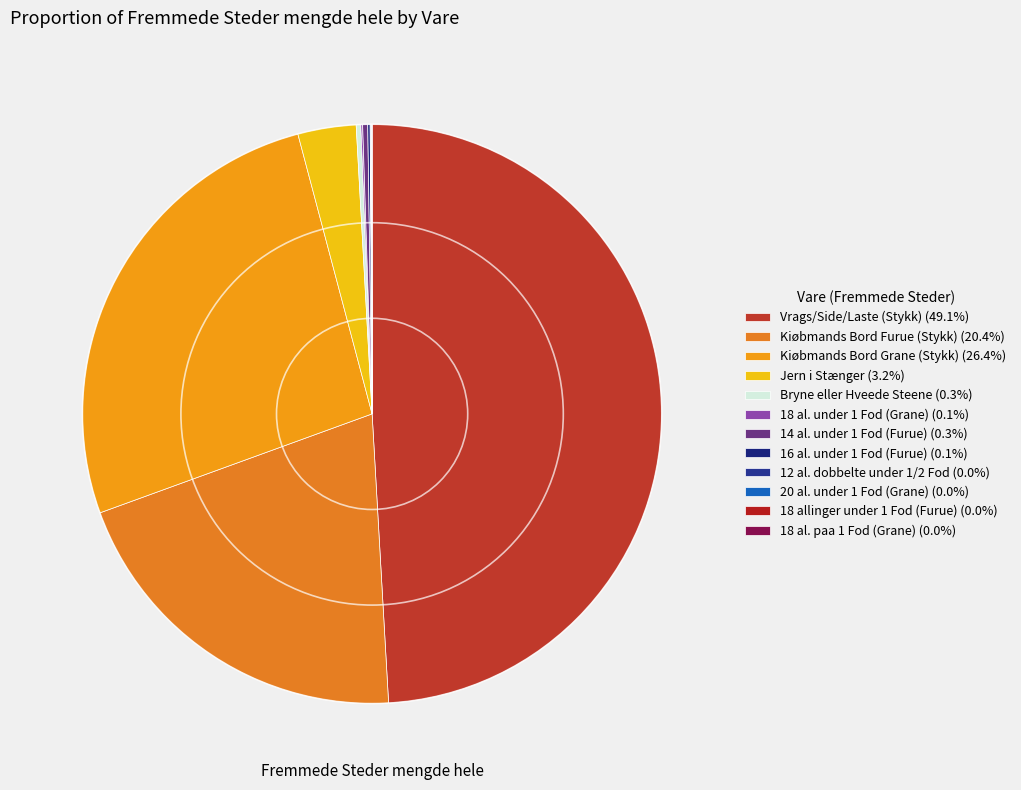

Which category has the biggest portion of the pie?

Vrags/Side/Laste (Stykk)